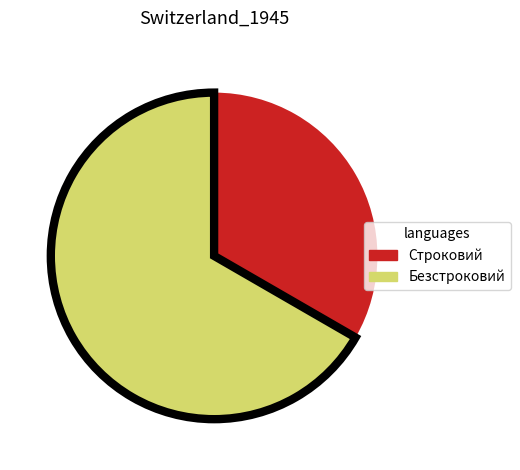

Do Строковий and Безстроковий together represent more than half of the pie?

Yes